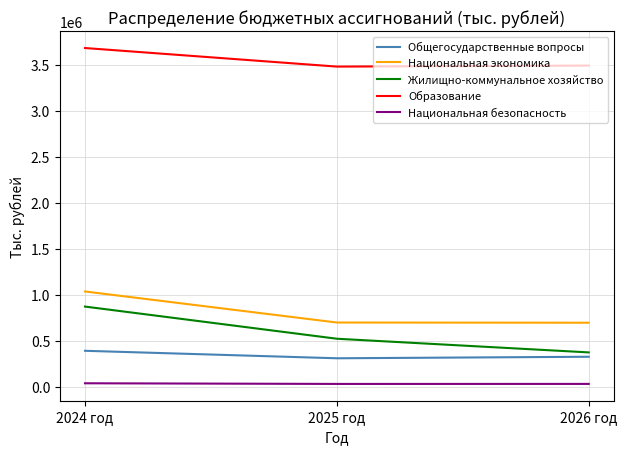

Which category has the highest value in the Жилищно-коммунальное хозяйство series?

2024 год